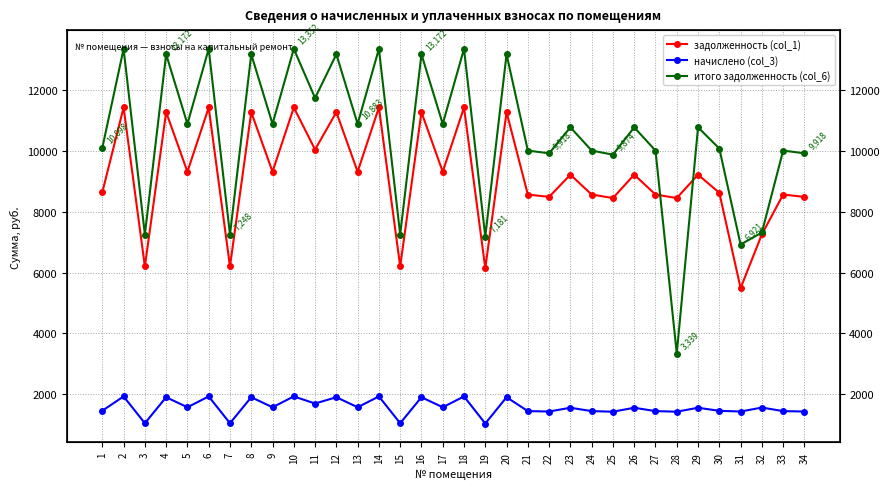

How many interior local valleys does the начислено (col_3) series have?

13